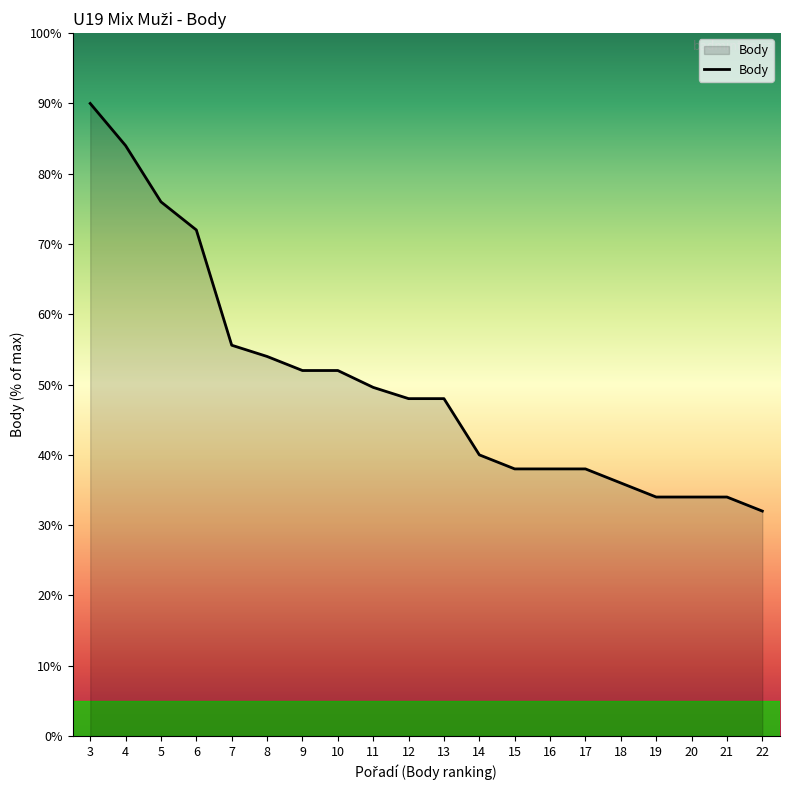

What is the minimum value shown in the chart?

32.0